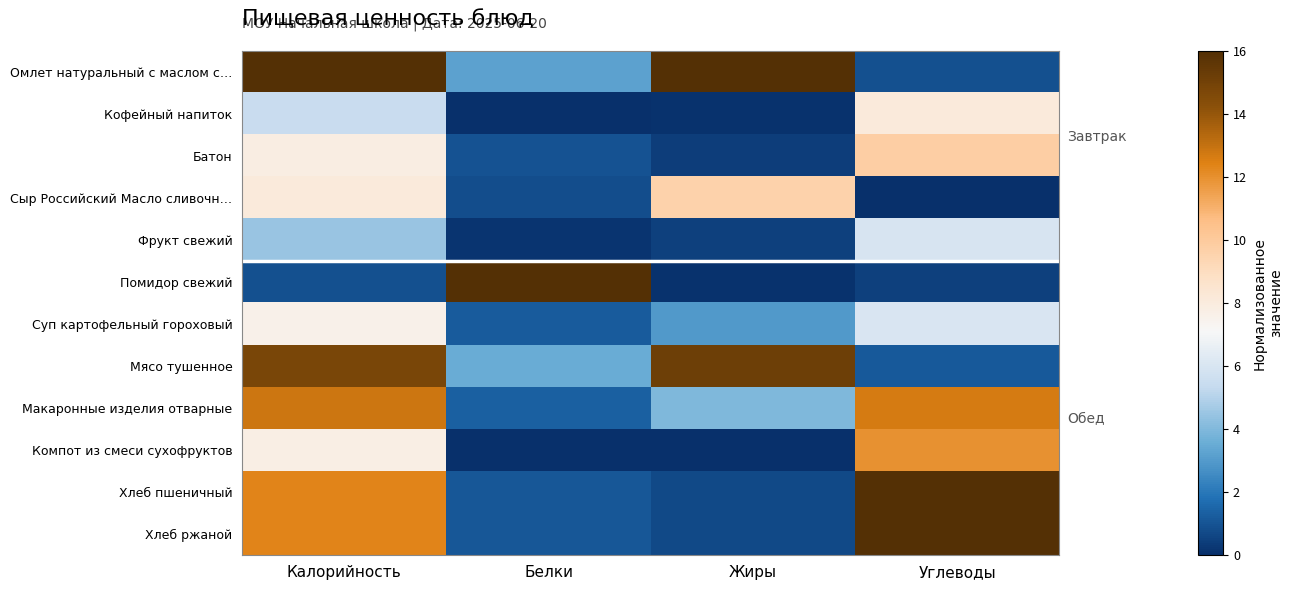

What is the greatest value displayed?

16.0